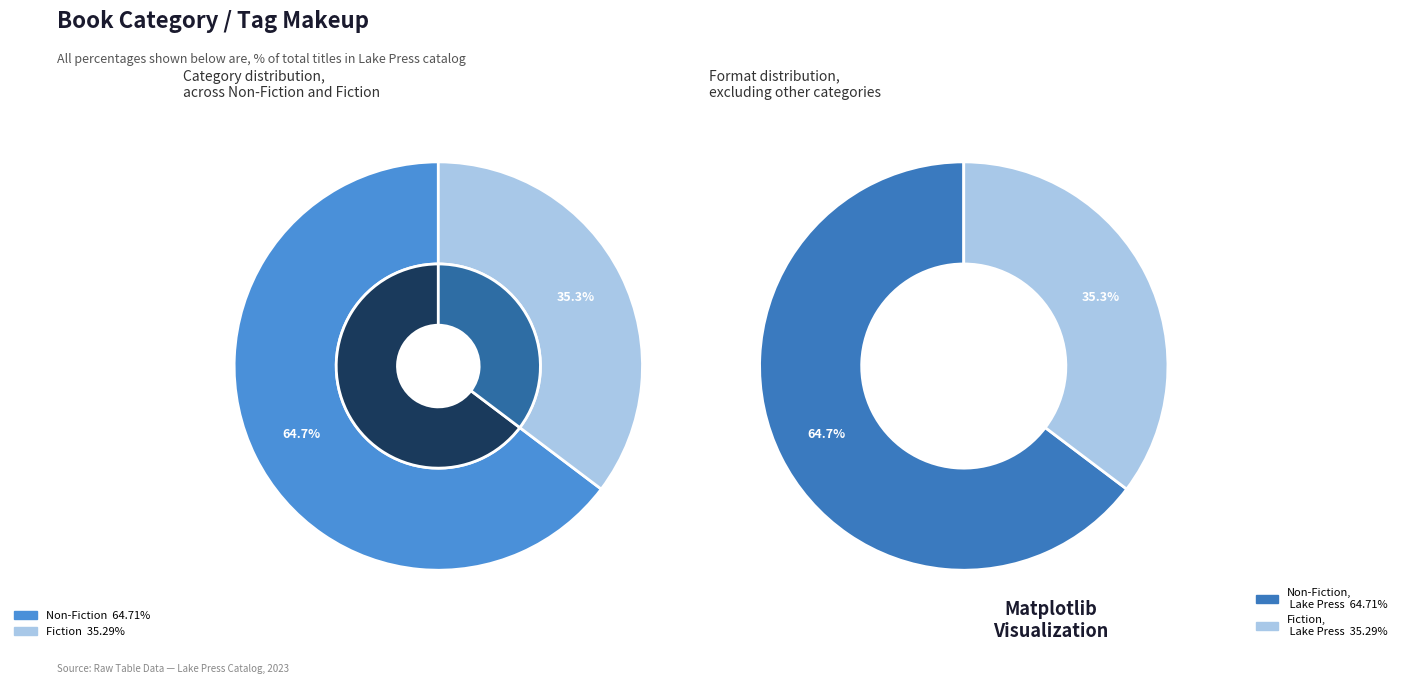

What is the largest slice in the pie chart?

Non-Fiction